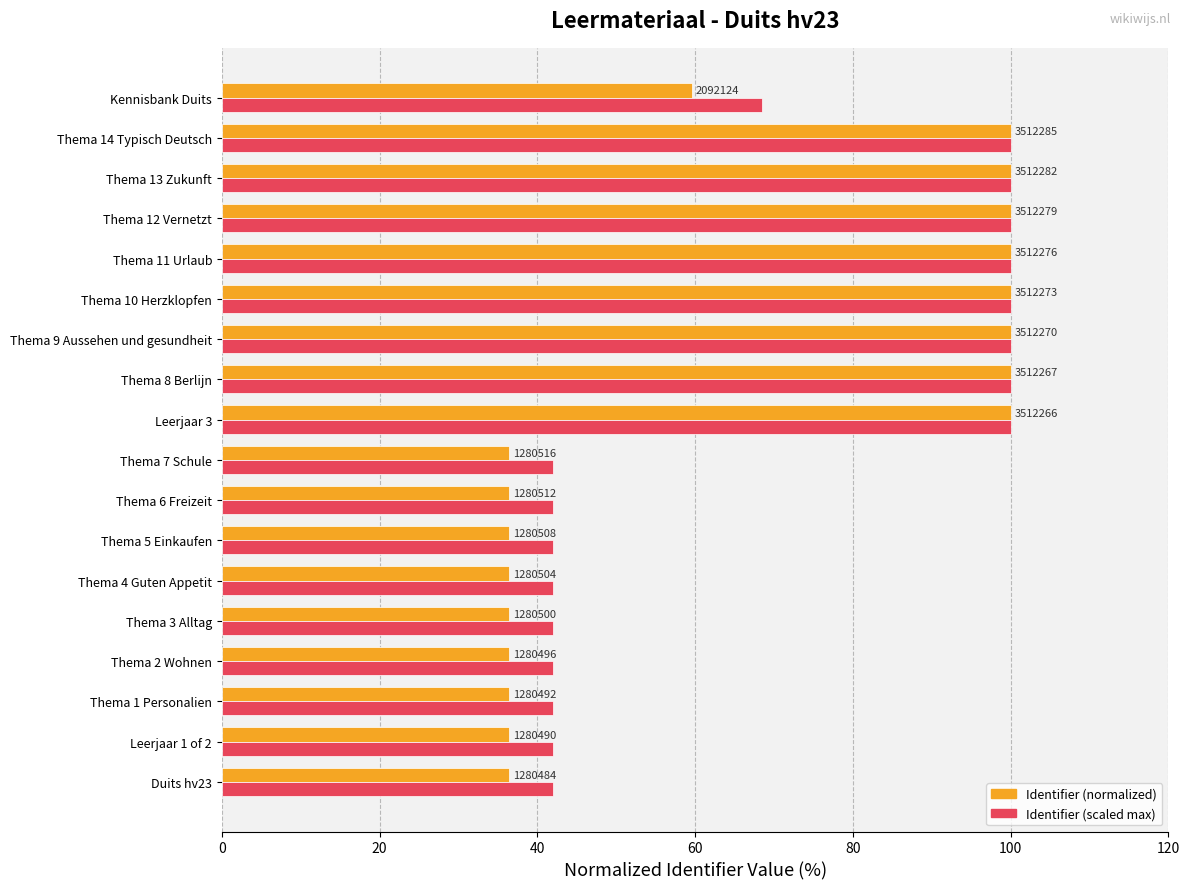

What are all the series names shown in the legend?

Identifier (normalized), Identifier (scaled max)